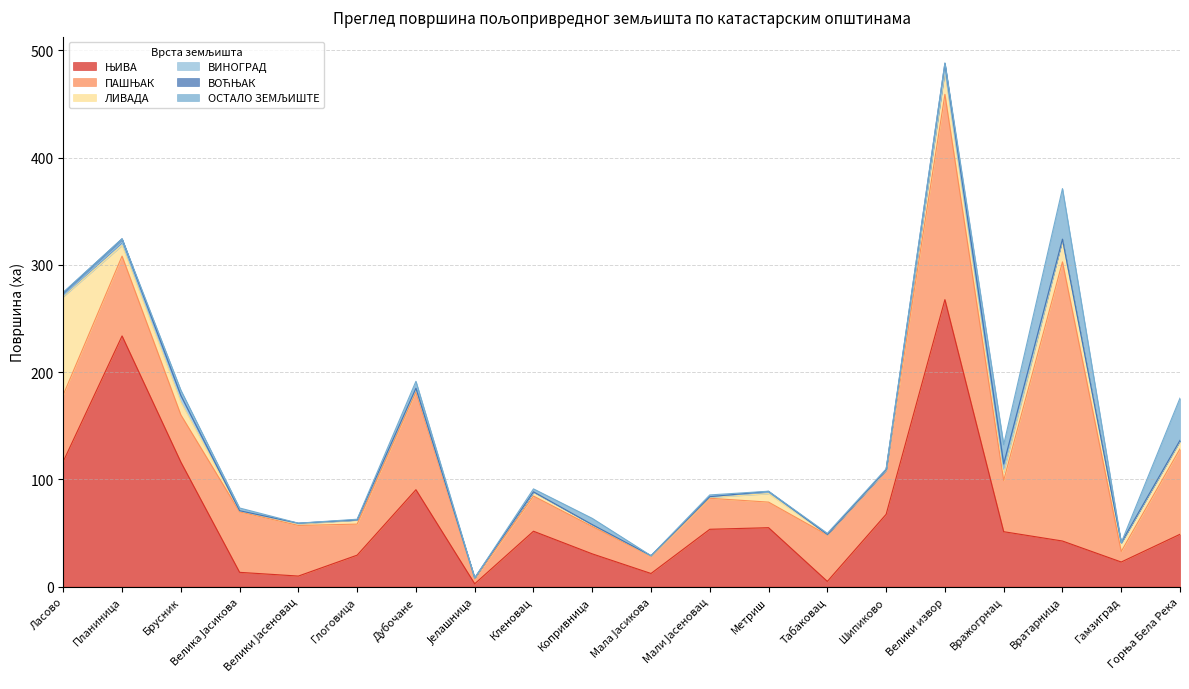

Is it true that ВОЋЊАК equals 4.2 at Ласово?

False